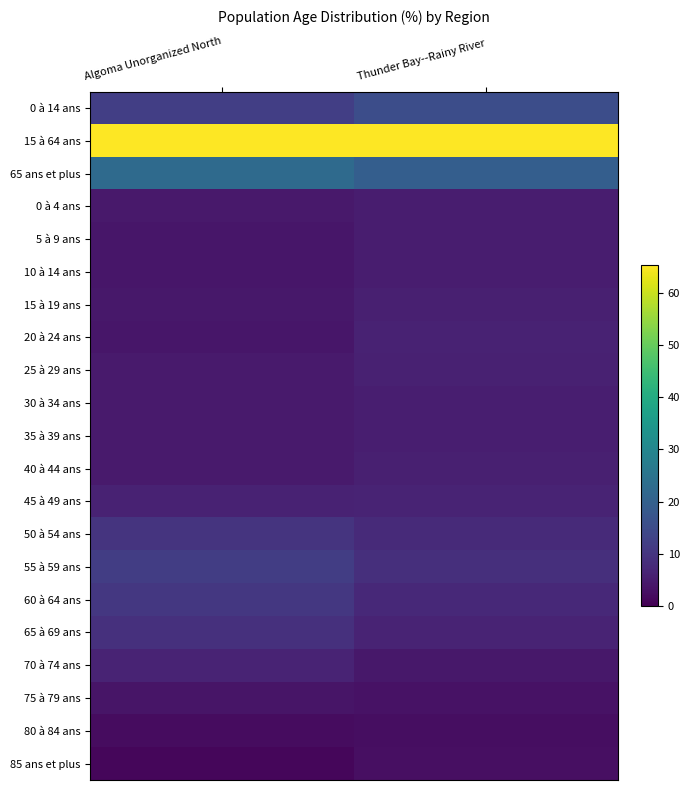

What is the greatest value displayed?

65.2